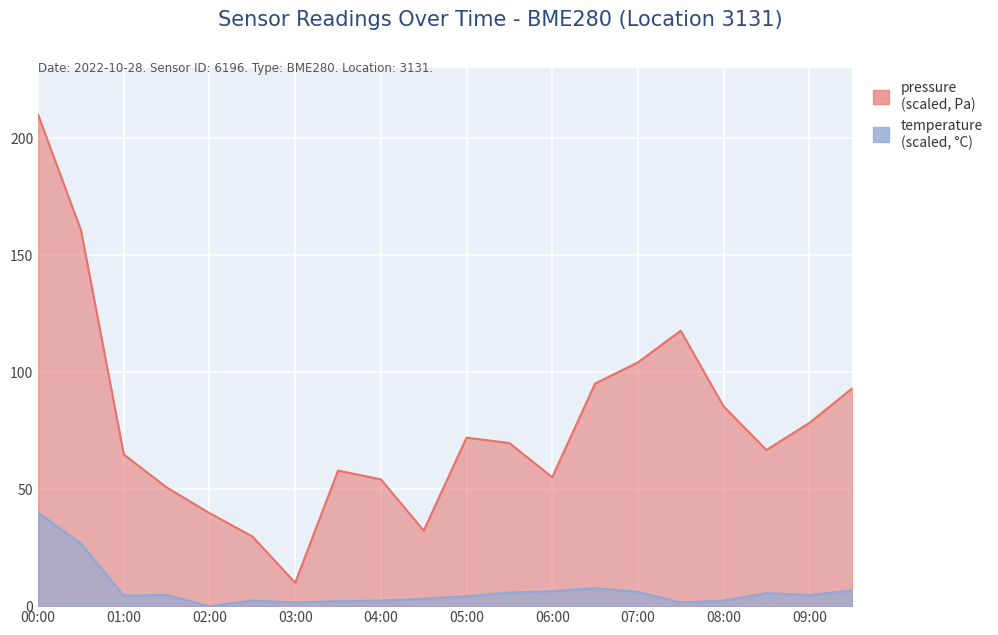

List the series in order of their overall mean, highest first.

pressure, temperature